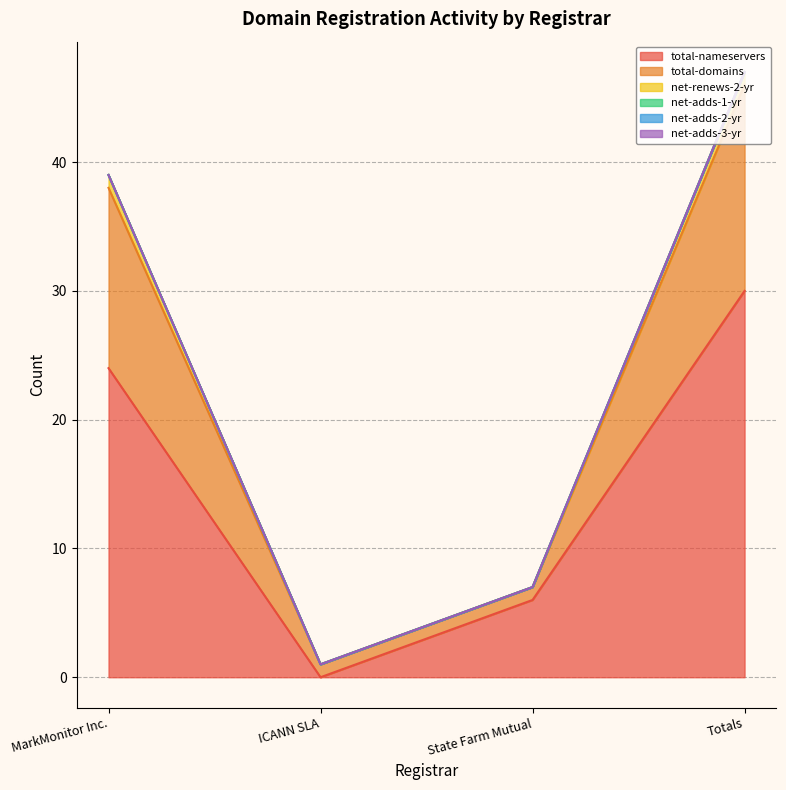

What is the lowest value of the net-renews-2-yr series?

1